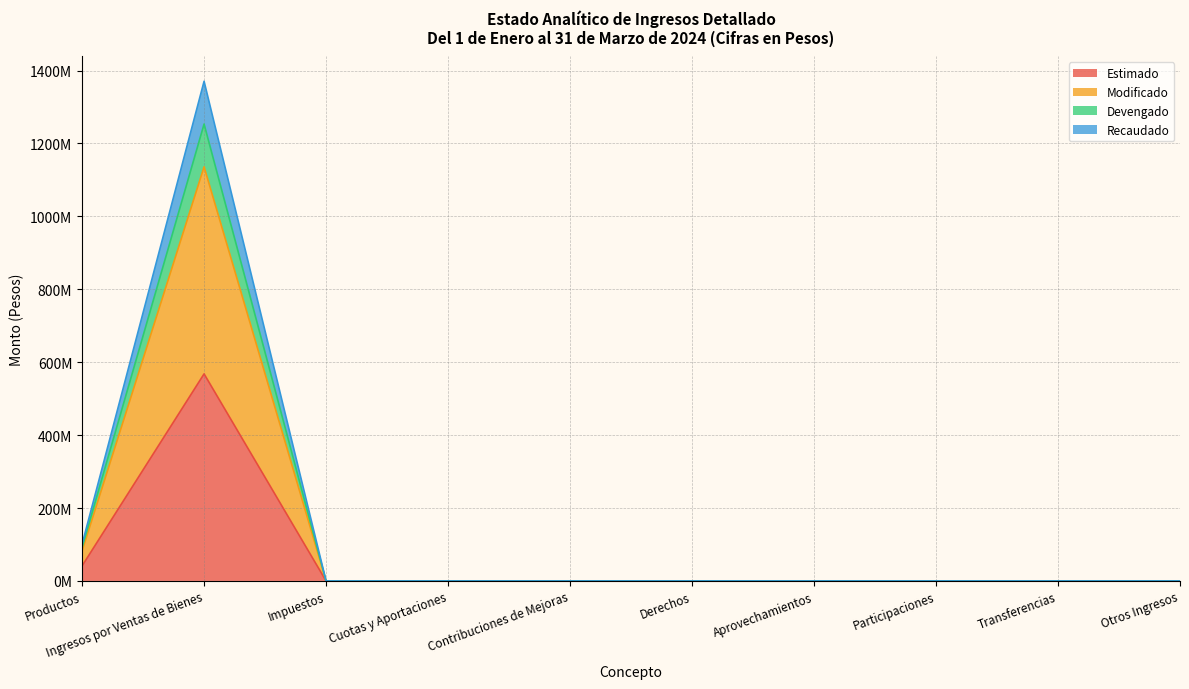

What is the label of the 8th point from the right?

Impuestos